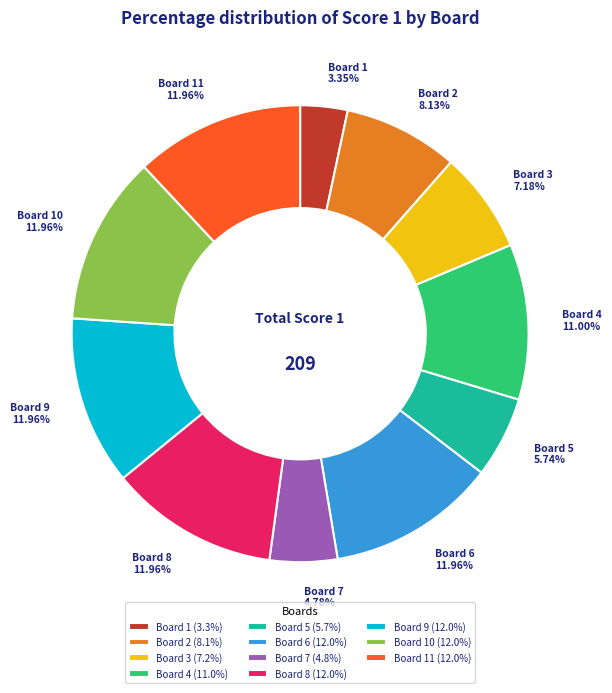

Which slice is the smallest?

Board 1 (3.3%)